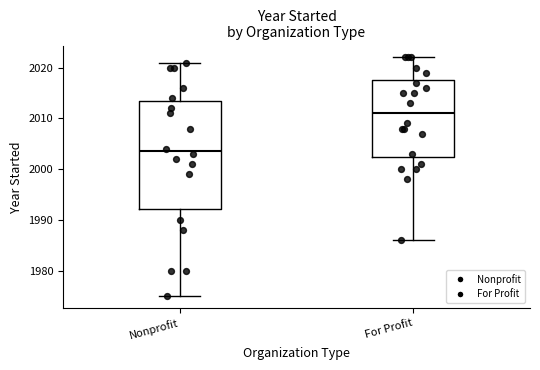

Where does the median line of the box for Nonprofit sit on the y-axis? The values are not printed on the chart, so give them approximately, as read against the axis.

2004